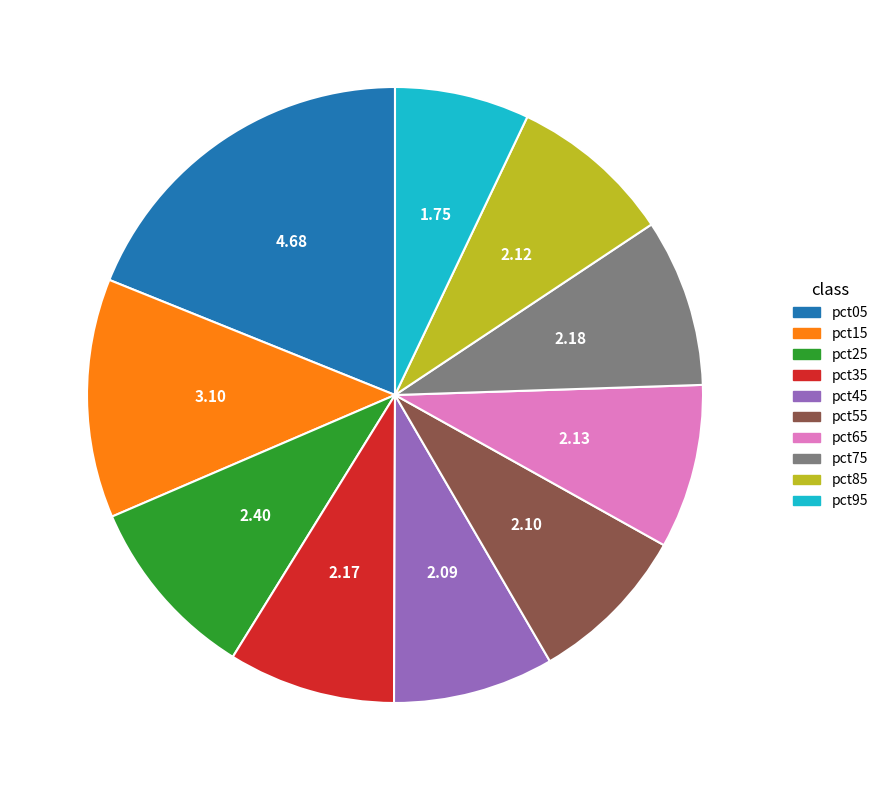

Do pct65 and pct55 together represent more than half of the pie?

No